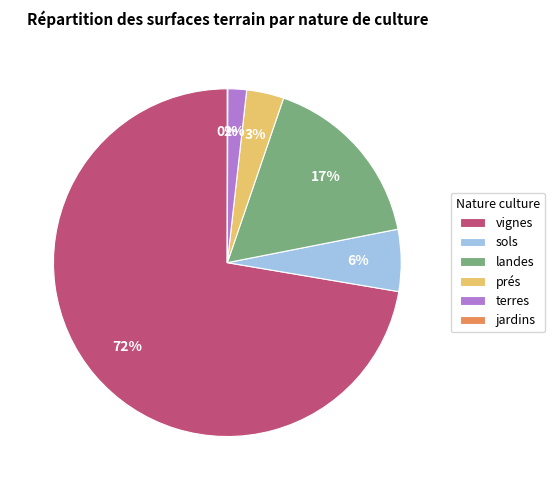

What is the majority slice?

vignes